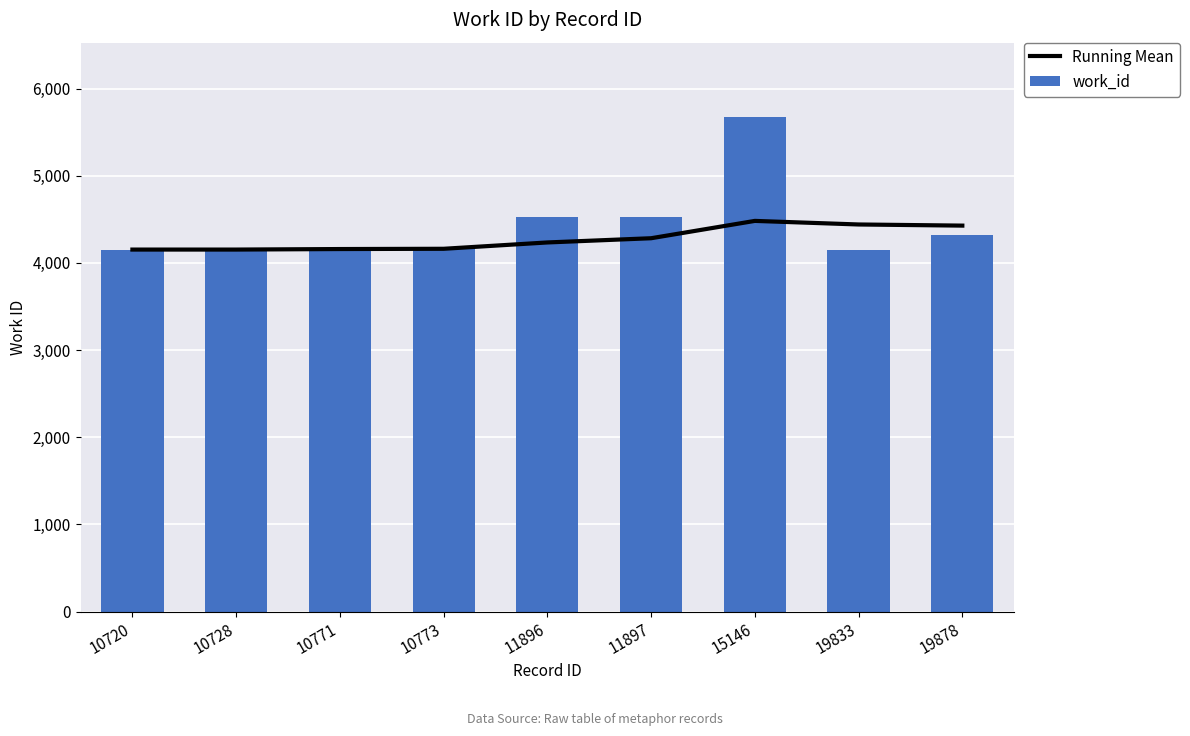

Between 10728 and 15146, which series saw the biggest shift?

work_id